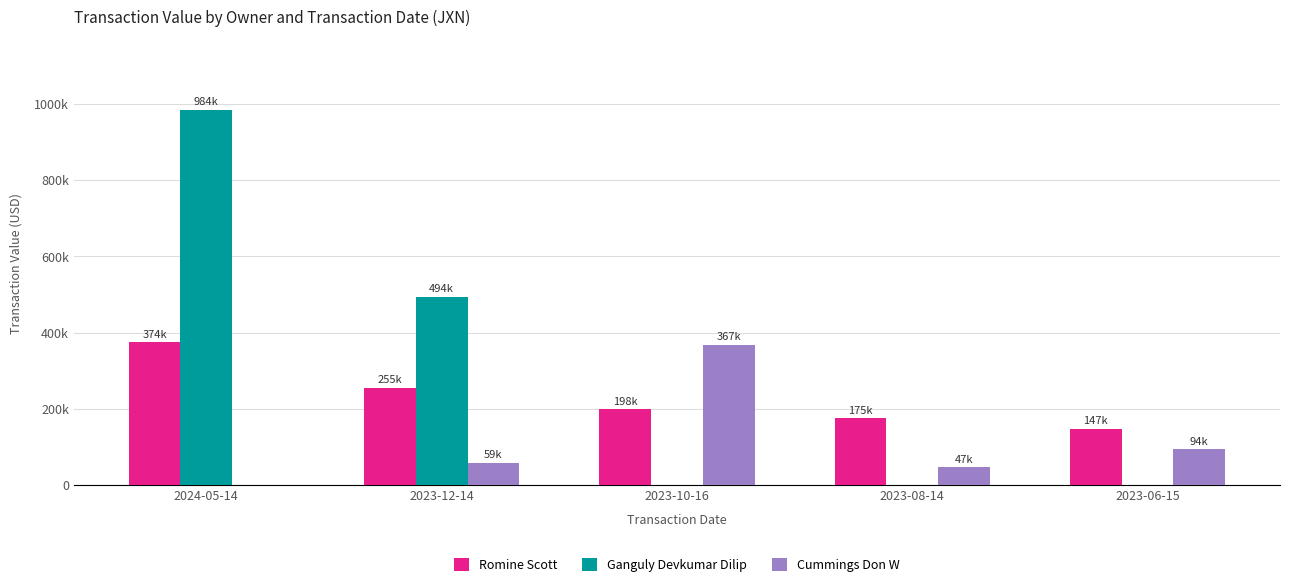

Which category has the lowest value across all series?

2023-10-16